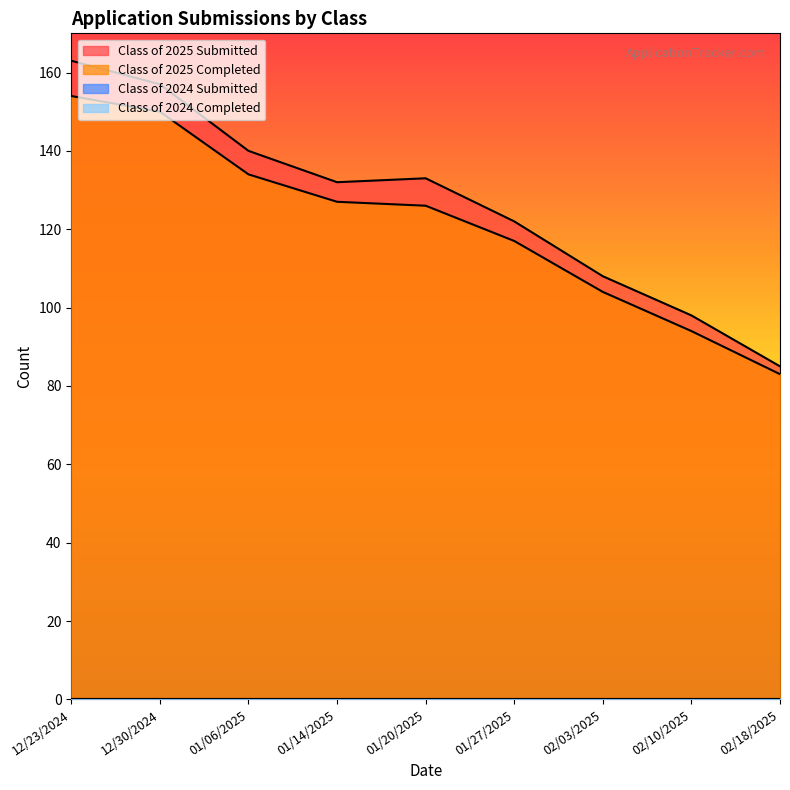

True or false: Class of 2025 Completed and Class of 2025 Submitted cross at least once.

False